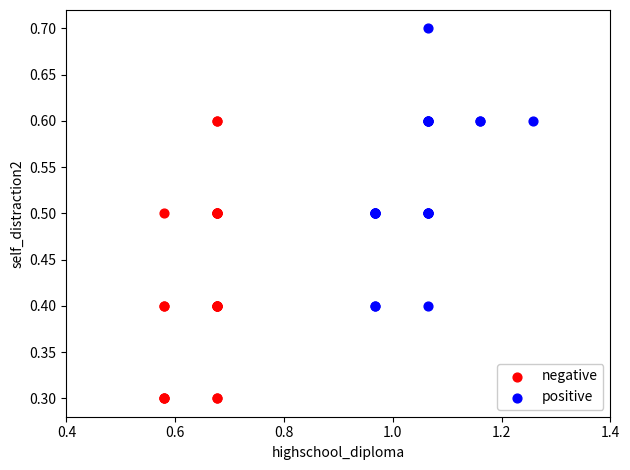

Which series reaches the maximum Y coordinate?

positive